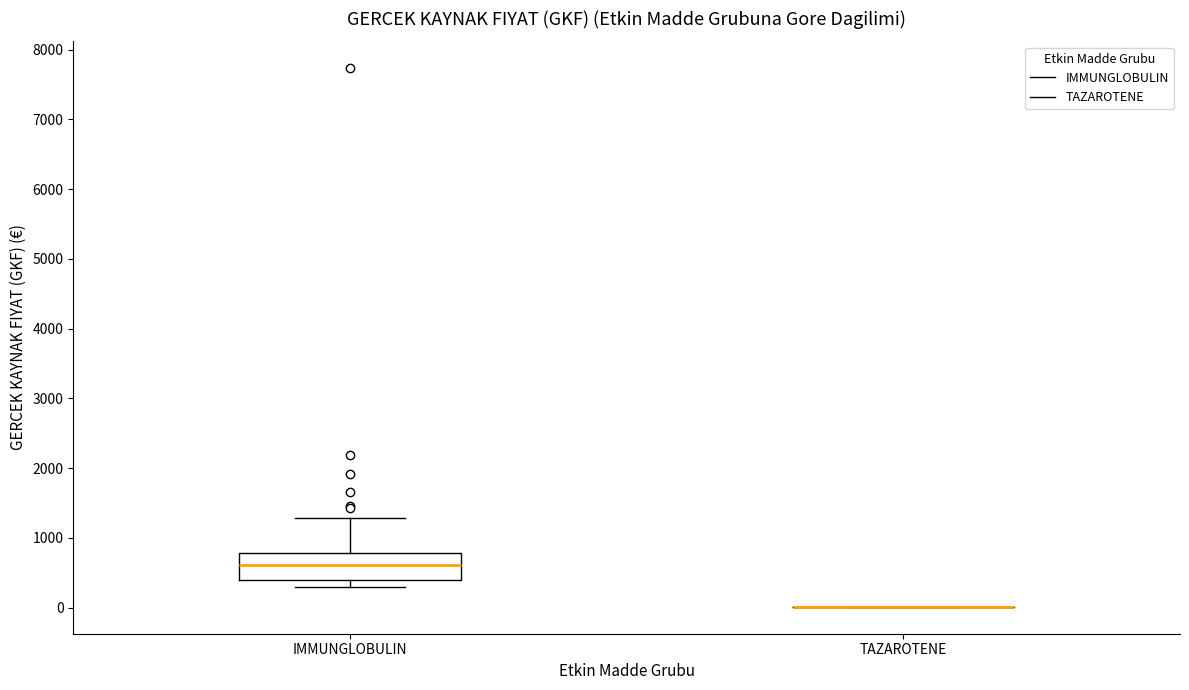

Reading left to right, transcribe this box plot: for each box, give where its median line is, the range the box spans, and where its two whiskers end, as read against the y-axis. The values are not printed on the chart, so give them approximately, as read against the axis.

IMMUNGLOBULIN: median 600, box 400 to 800, whiskers 300 to 1300
TAZAROTENE: box collapsed to a line at 0, whiskers 0 to 0